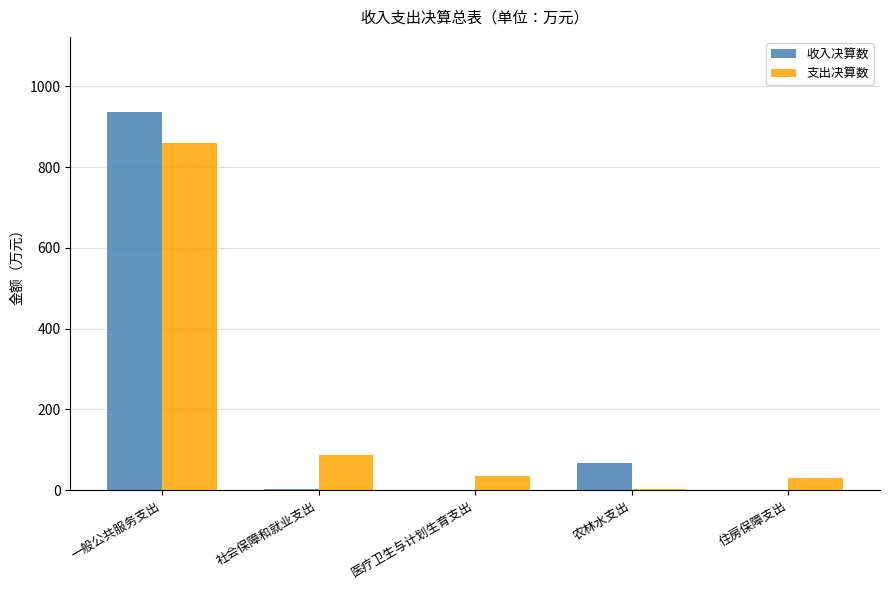

What is the total value across all series at 医疗卫生与计划生育支出?

36.3